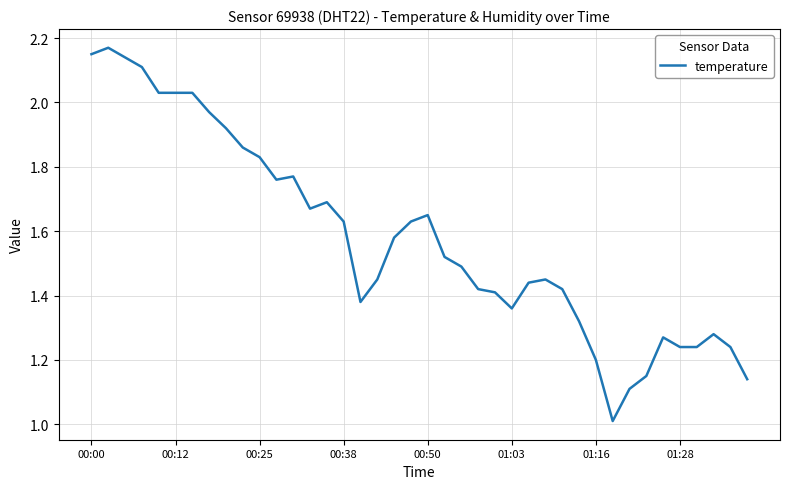

What is the minimum value shown in the chart?

1.0